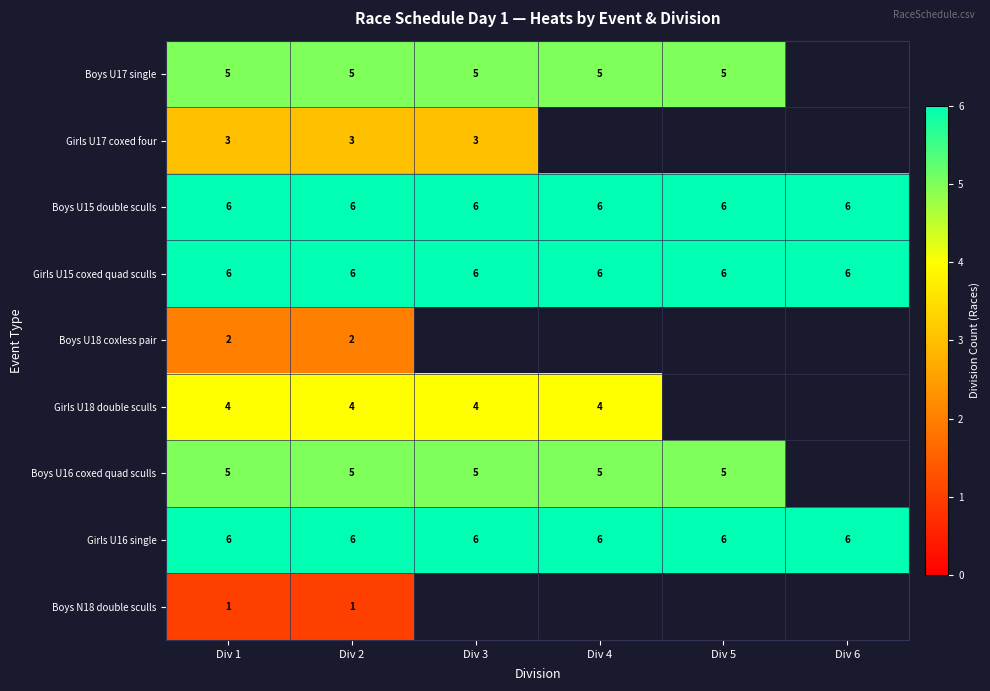

What is the spread (max minus min) of values at Div 1?

5